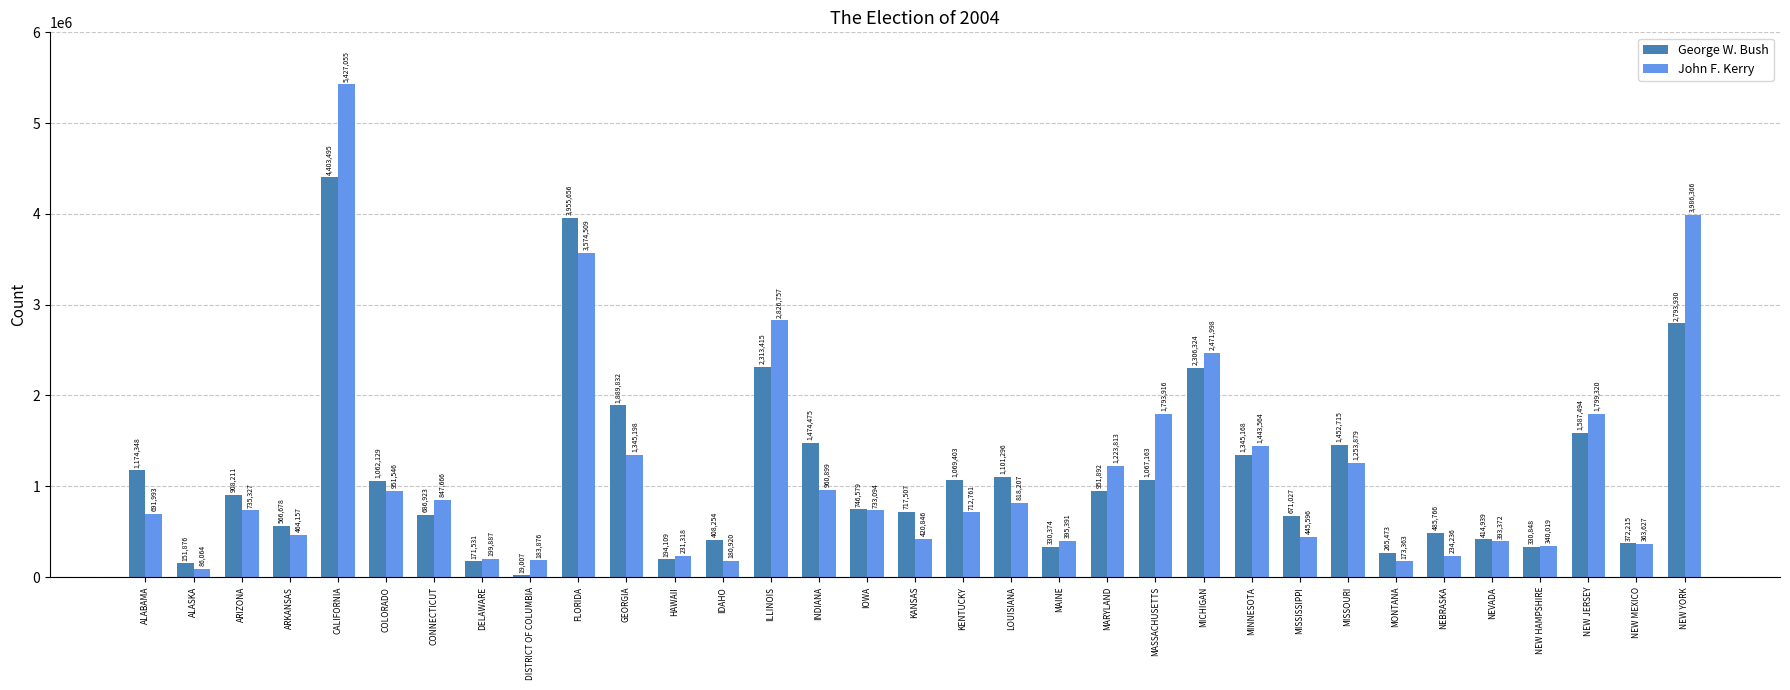

At which category does the chart reach its minimum across all series?

DISTRICT OF COLUMBIA